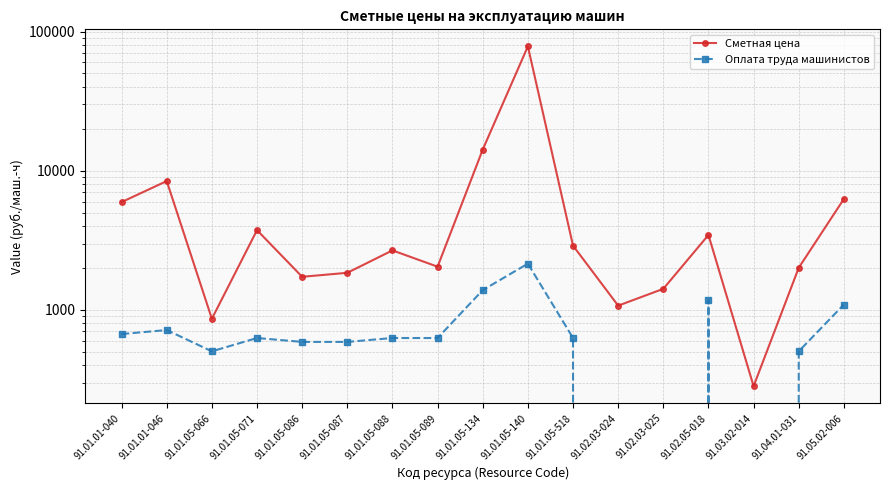

How many lines are shown in the chart?

2